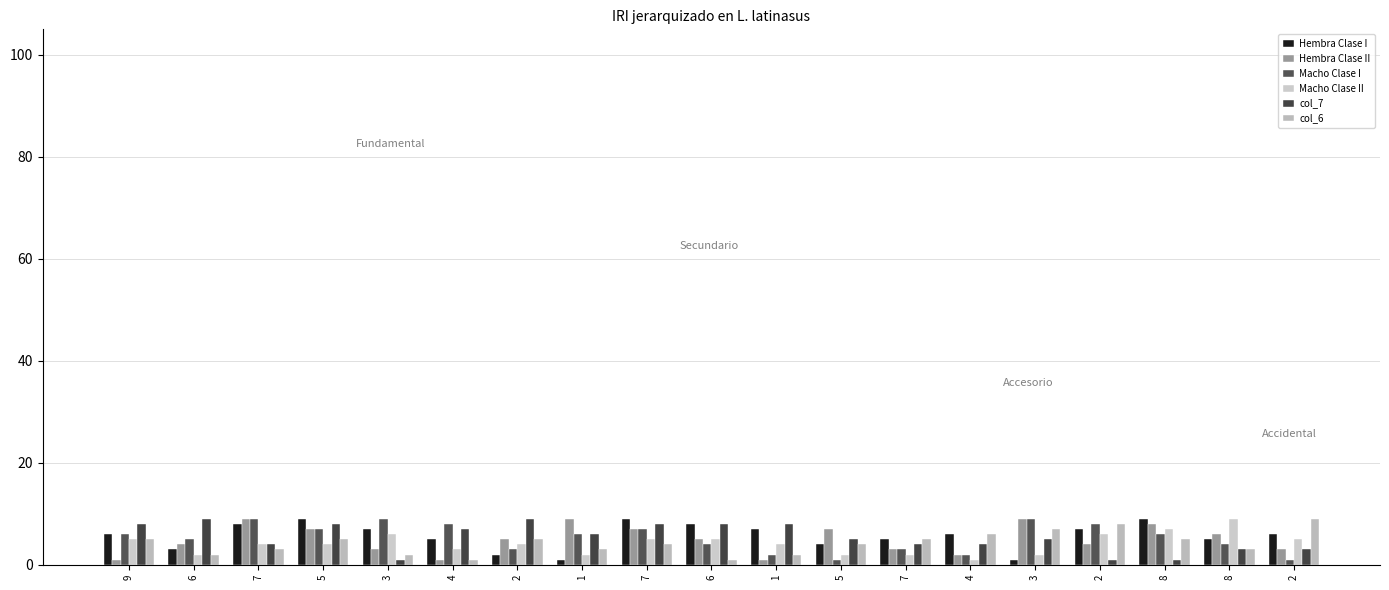

What is the greatest value displayed?

9